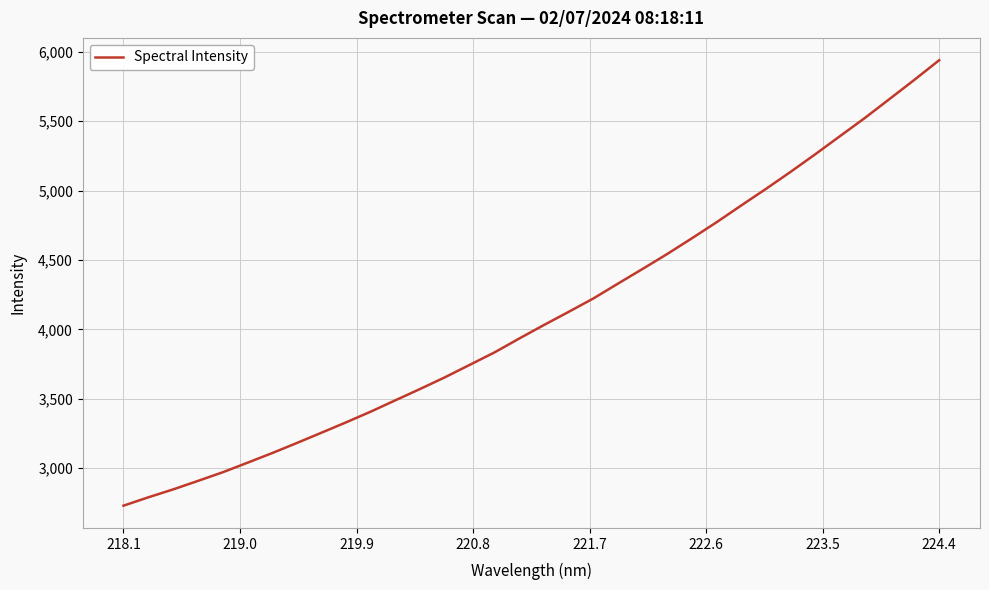

What is the sum of all values?

139569.3